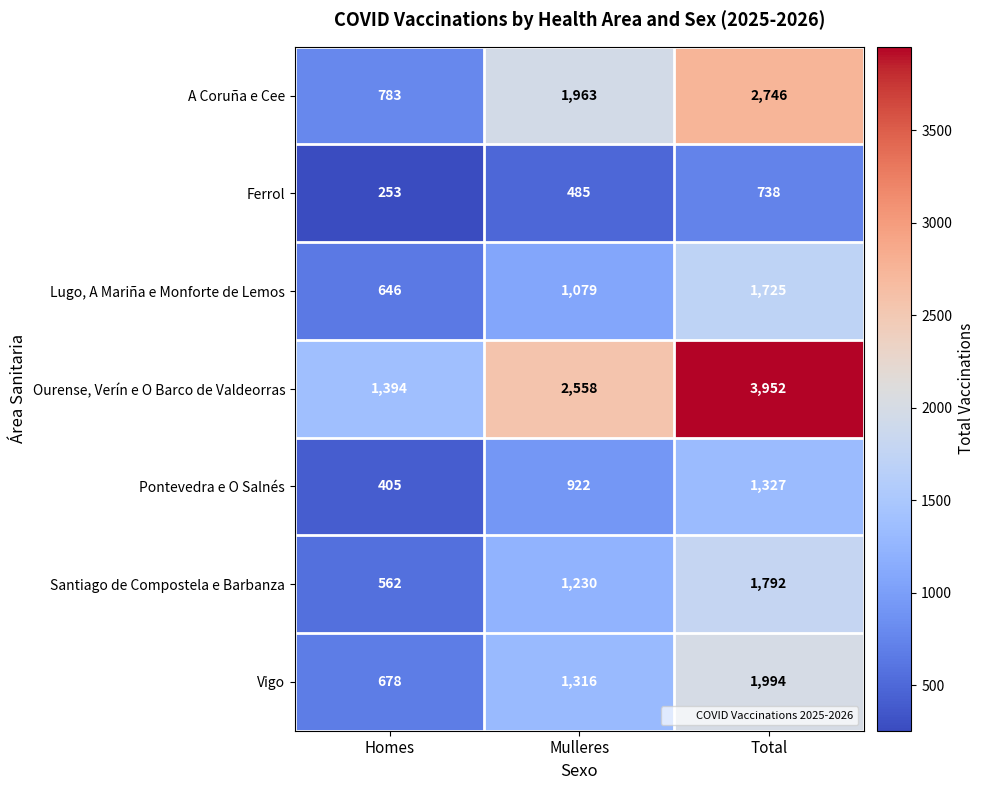

Which series has the largest total across all categories?

Ourense, Verín e O Barco de Valdeorras